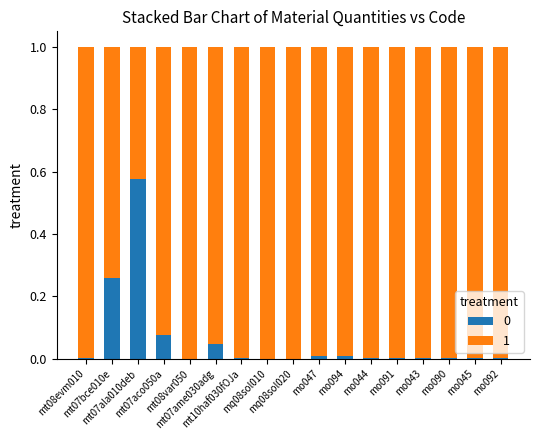

How many series are shown in this chart?

2